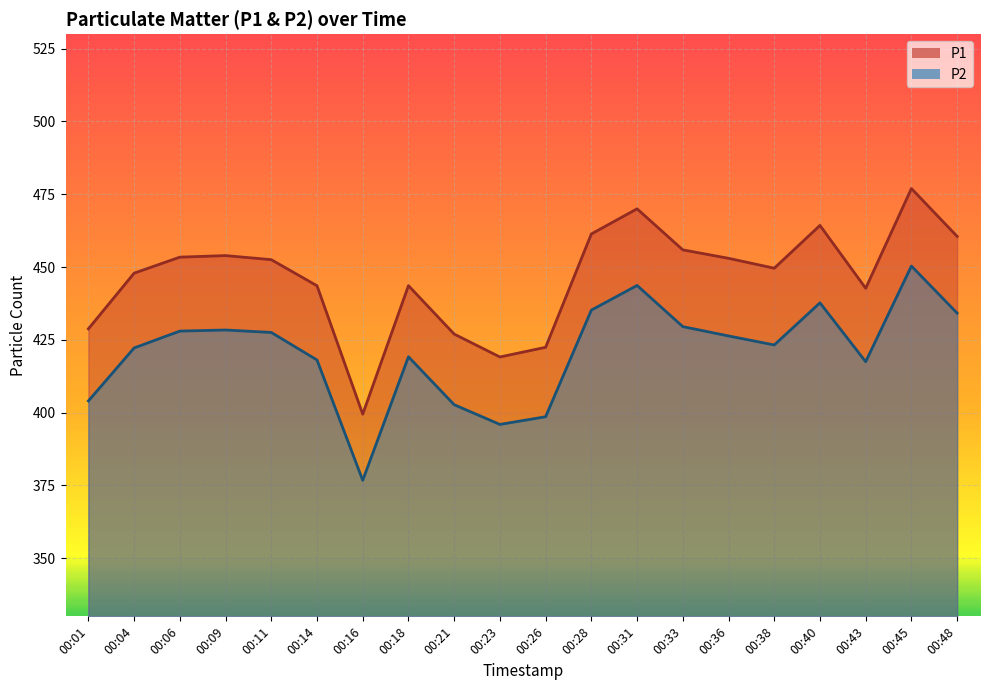

Is the value of P1 at 00:23 greater than the value of P2 at 00:36?

No